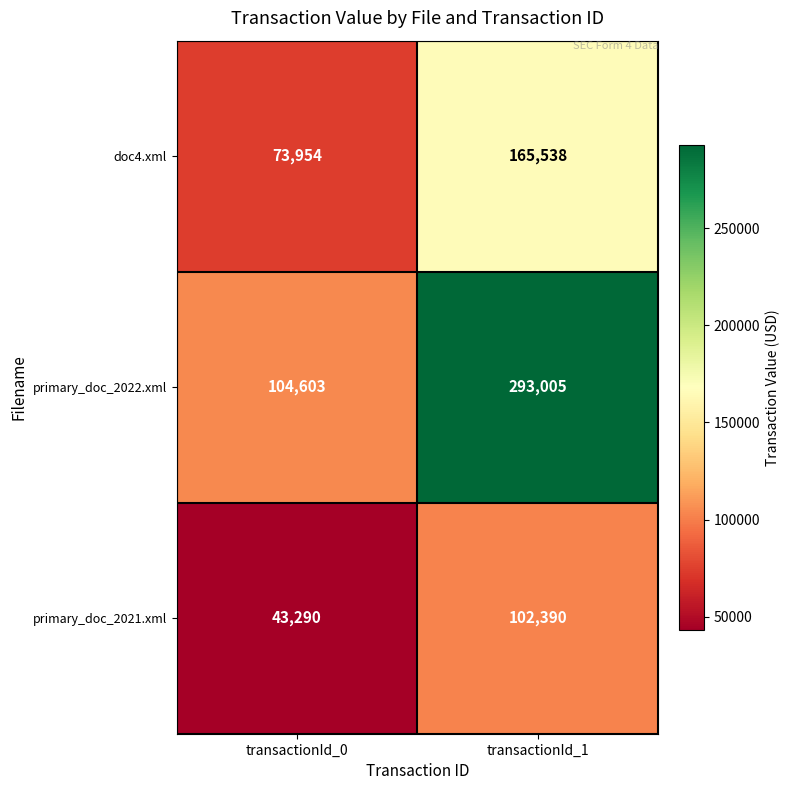

At how many categories does at least one series exceed 198864?

1